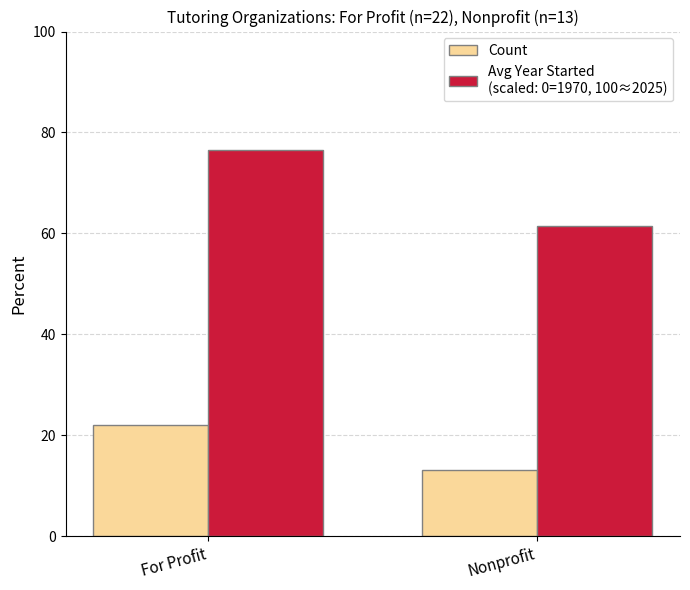

At which category is the sum across all series the highest?

For Profit